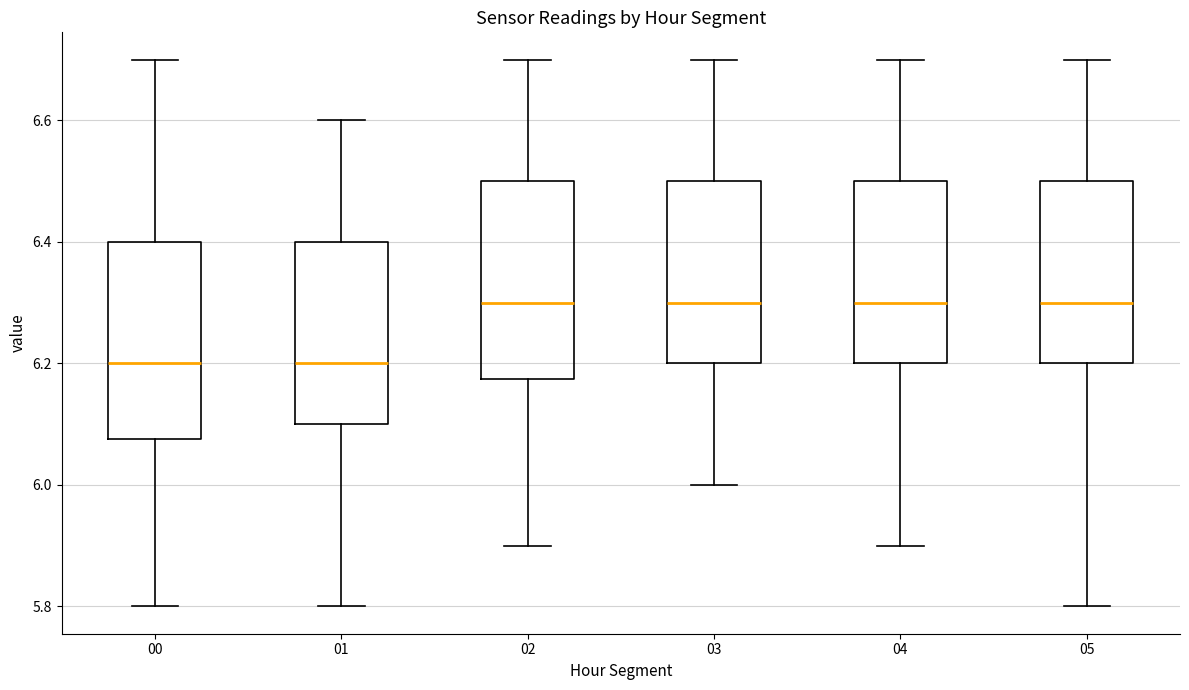

Where is the lower edge of the box at x = 01 on the y-axis? The values are not printed on the chart, so give them approximately, as read against the axis.

6.10